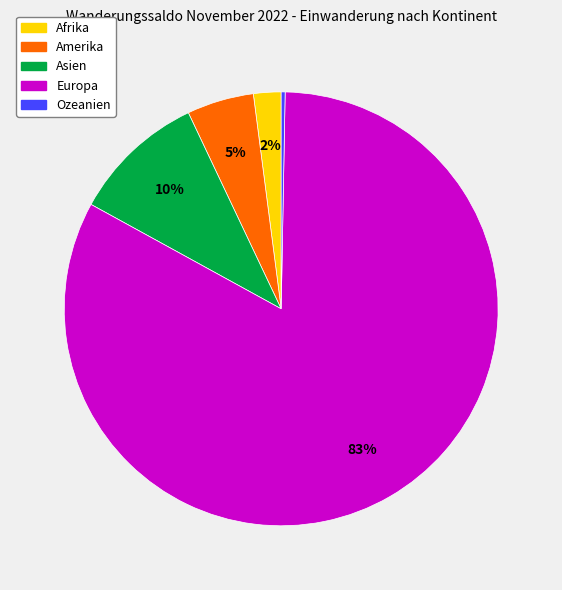

What is the largest slice in the pie chart?

Europa